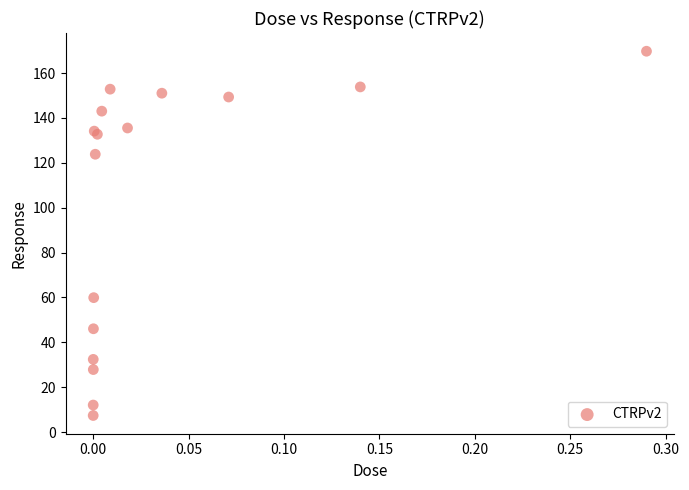

What Y value in the scatter plot is closest to 88?

59.9